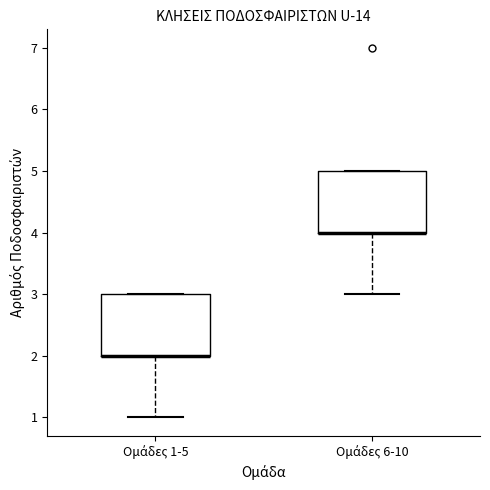

Where does the lower whisker of the box for Ομάδες 6-10 end on the y-axis? The values are not printed on the chart, so give them approximately, as read against the axis.

3